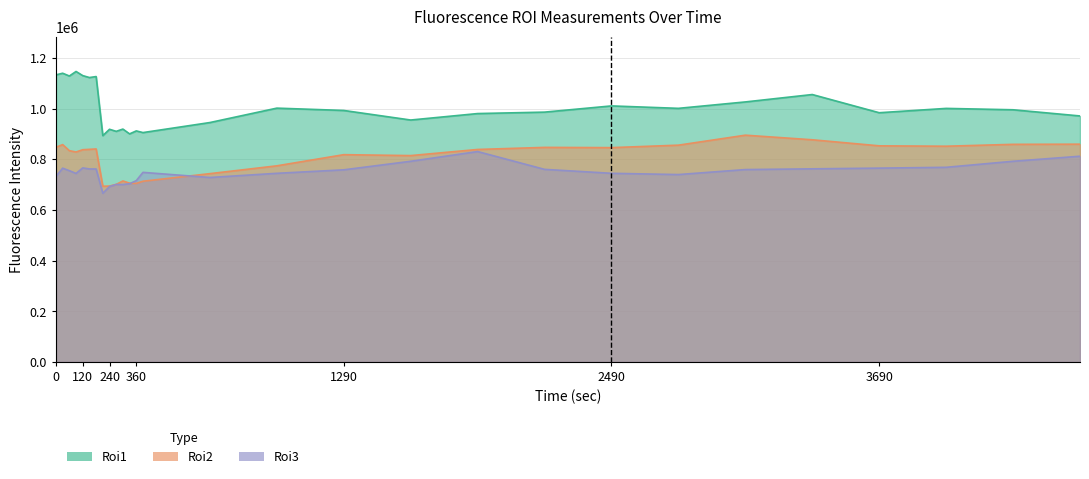

Rank the series by their maximum value, from lowest to highest.

Roi3, Roi2, Roi1